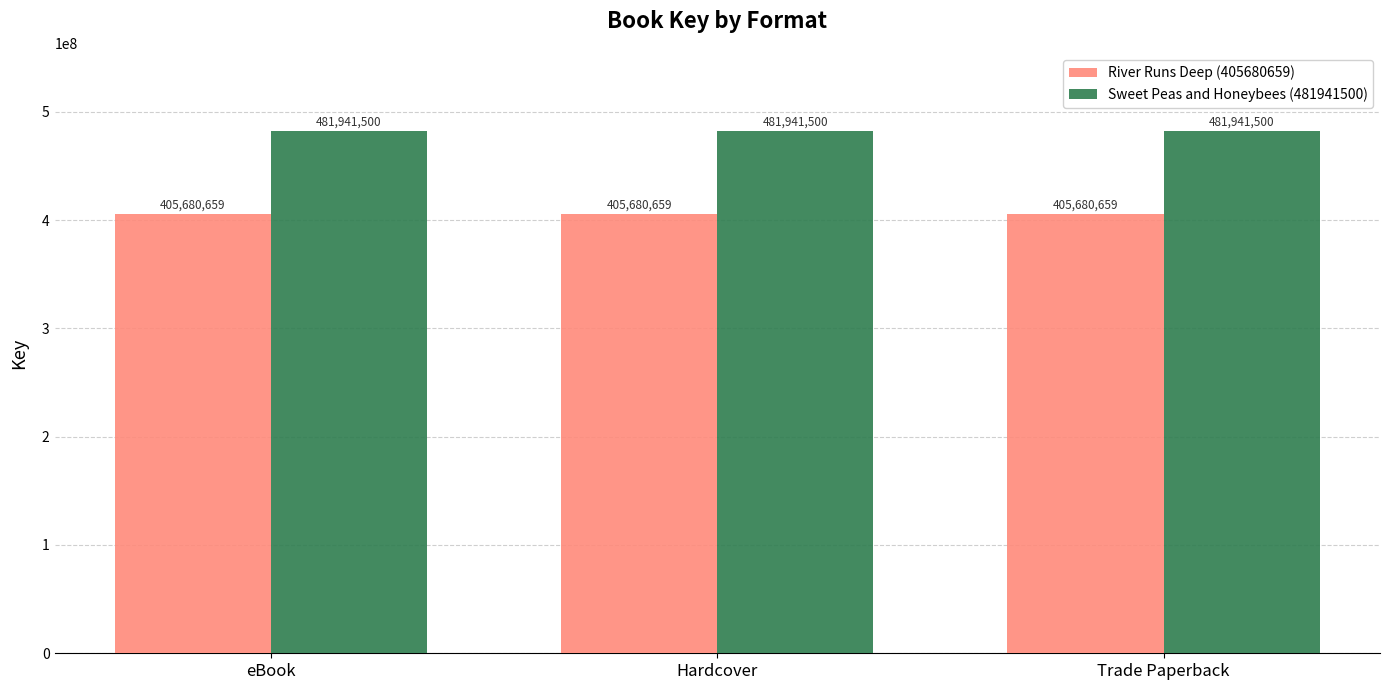

Reading left to right, list all the values displayed in this chart.

River Runs Deep (405680659): 405680659	405680659	405680659
Sweet Peas and Honeybees (481941500): 481941500	481941500	481941500